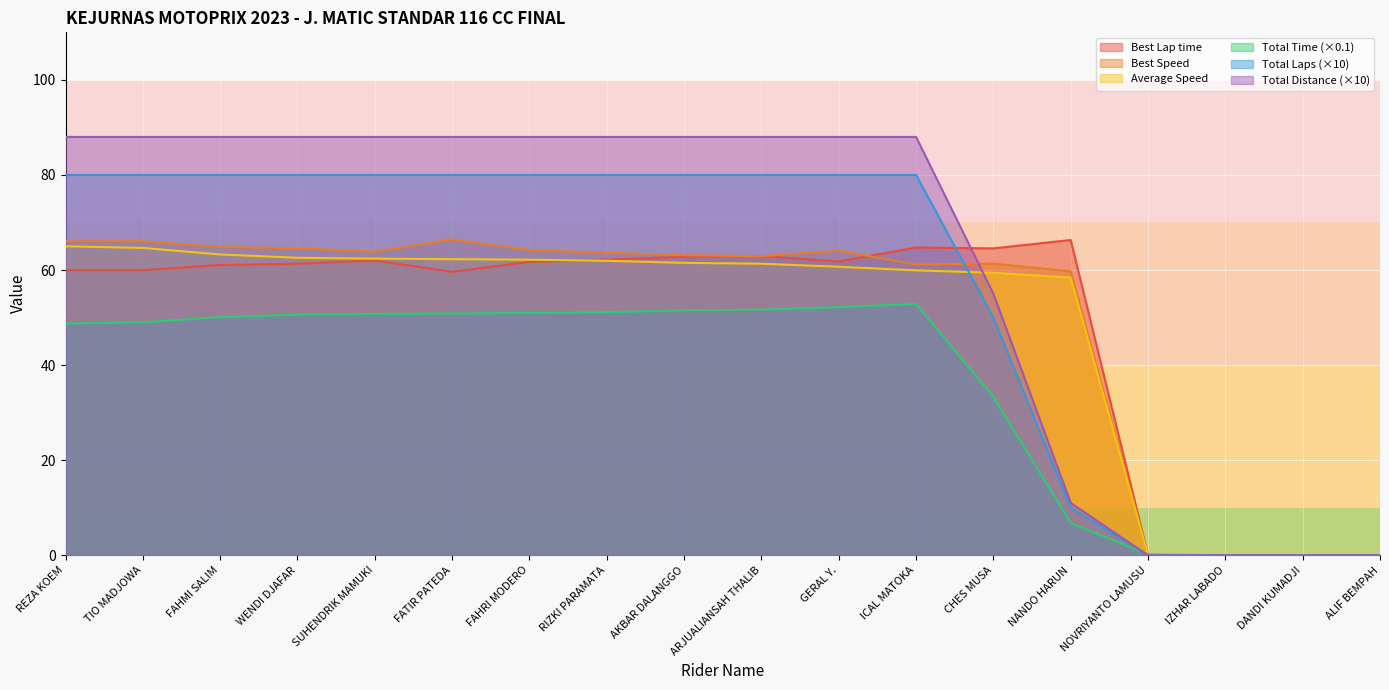

What is the average value of the Best Speed series?

49.6